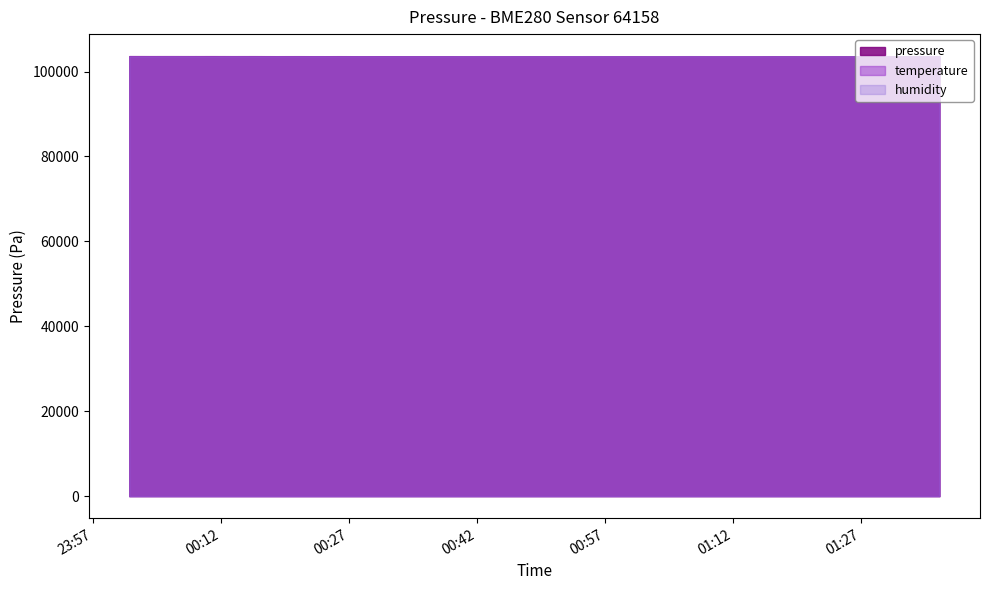

The temperature series shows 3.9 at 2023-02-13T00:35:31. True or false?

False